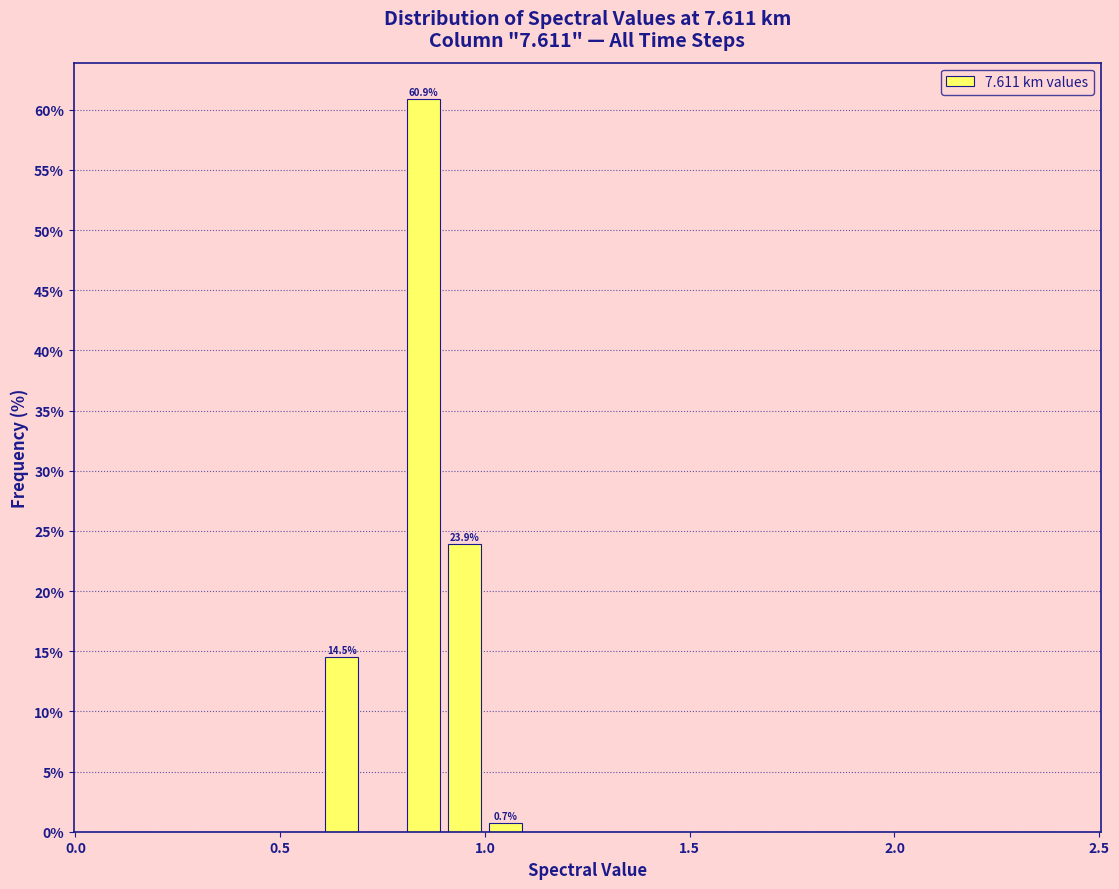

Read against the x-axis, roughly where is the centre of the tallest bar?

0.85